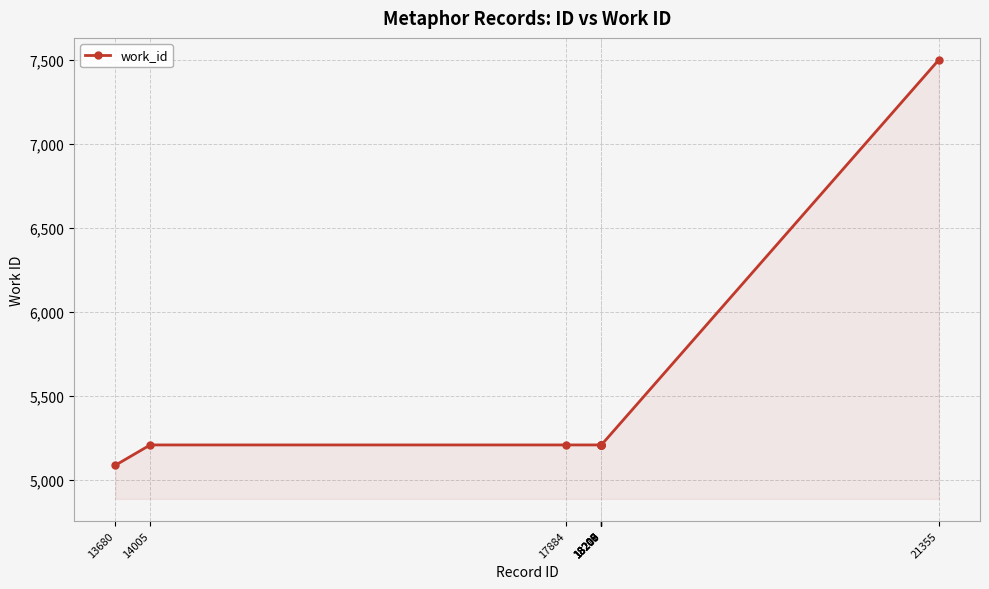

Reading right to left, list all the values displayed in this chart.

21355=7498	18210=5206	18209=5206	18208=5206	18207=5206	18206=5206	18205=5206	17884=5206	14005=5206	13680=5085